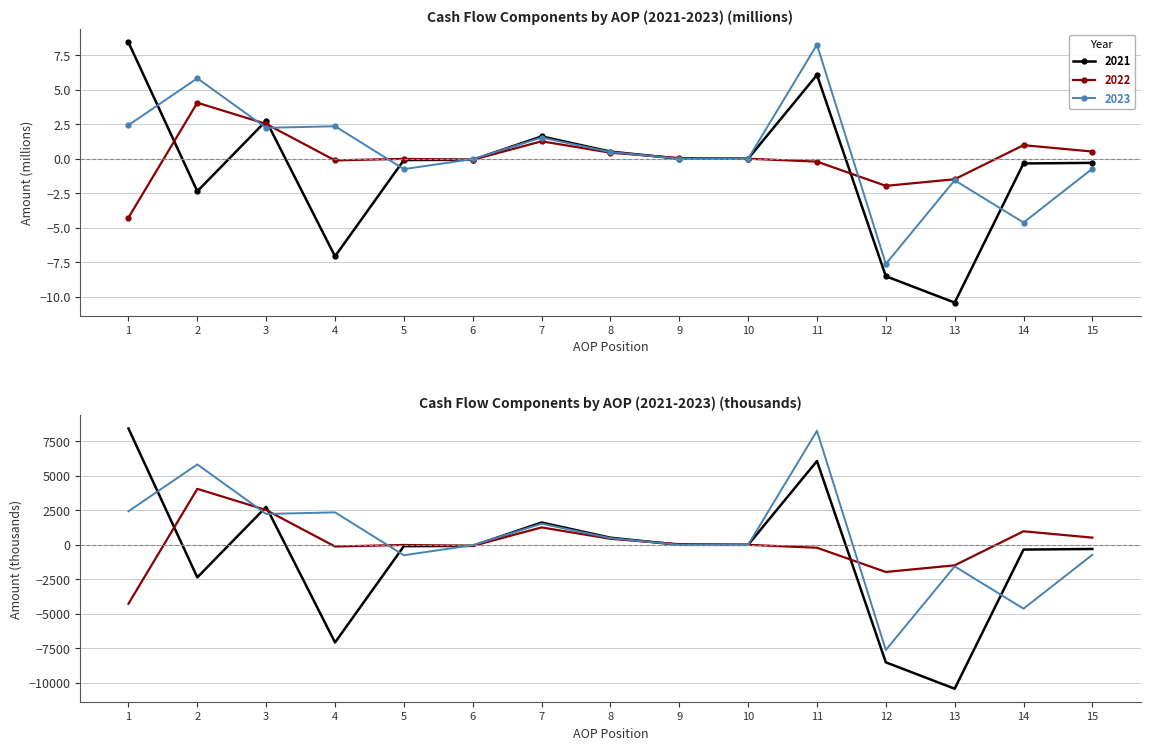

At which category does 2021 reach its first local peak?

3